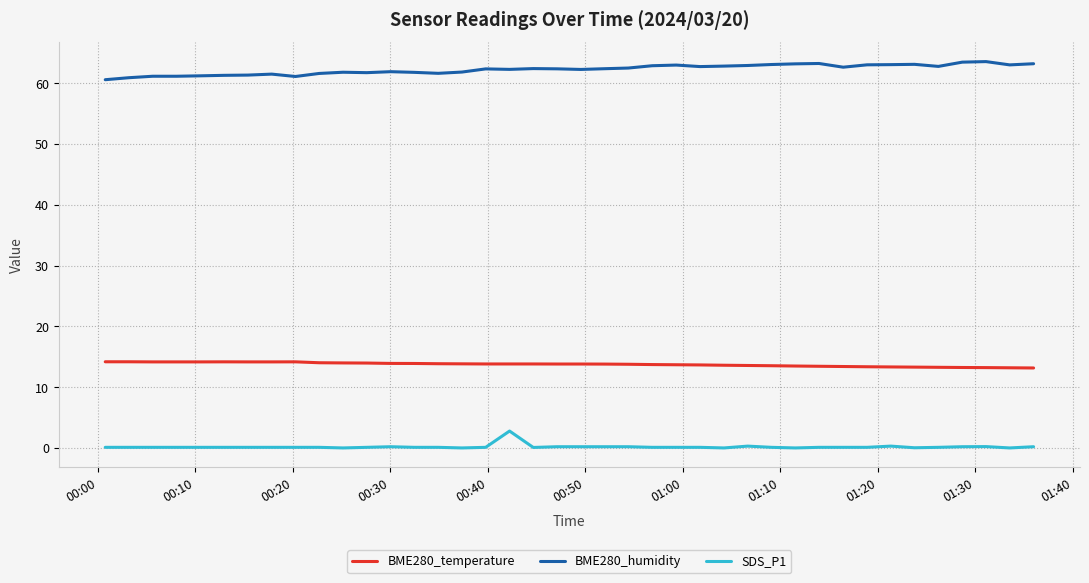

List the series in order of their overall mean, lowest first.

SDS_P1, BME280_temperature, BME280_humidity